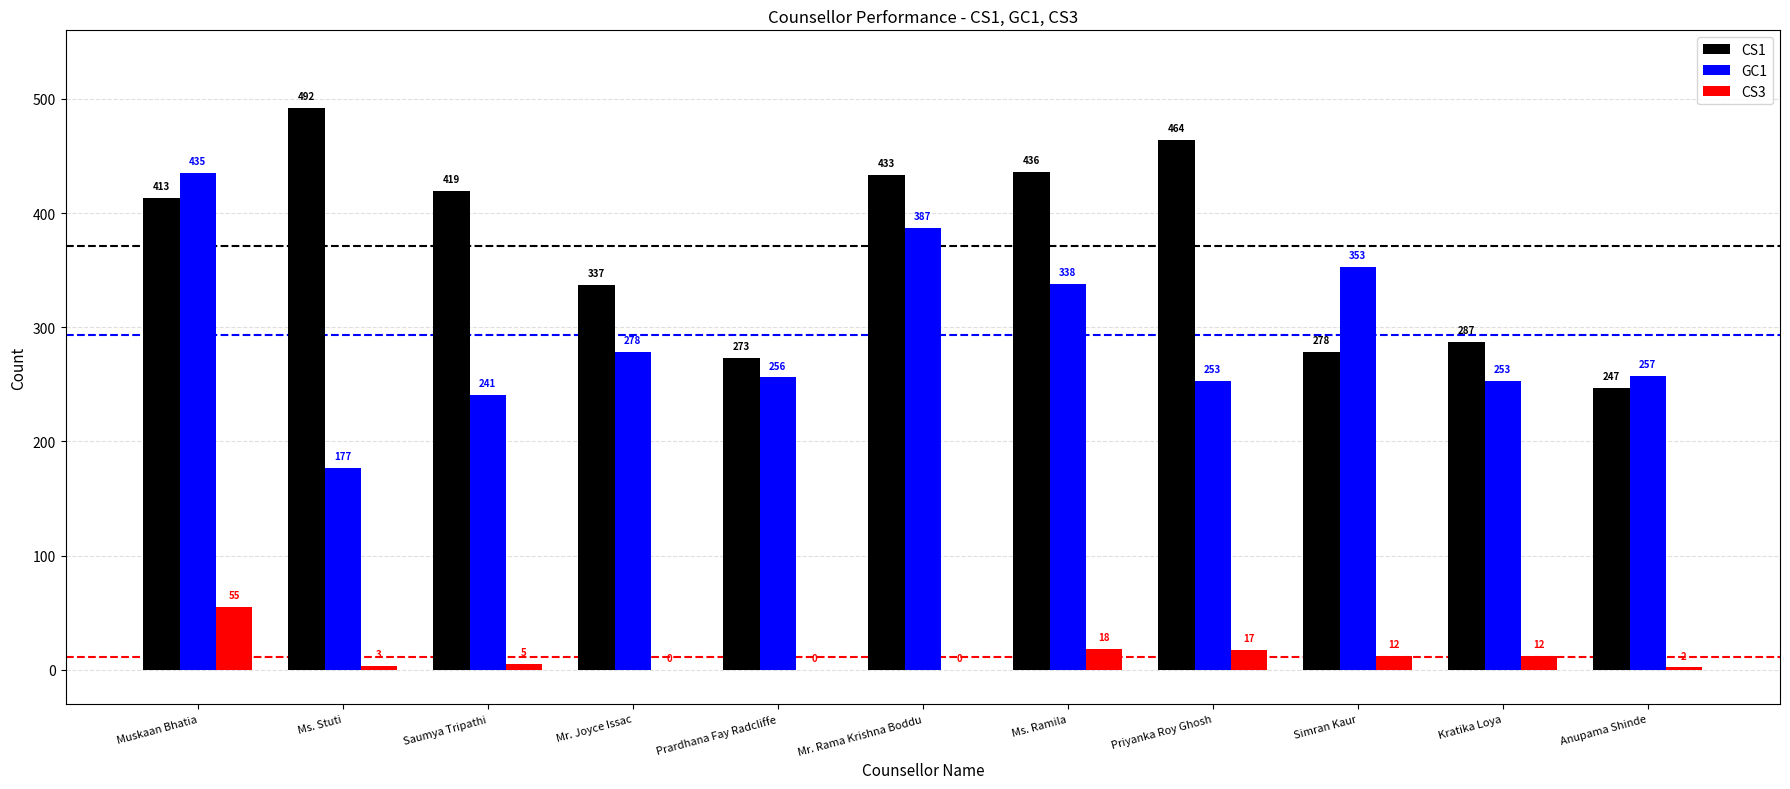

Is the value of CS3 at Mr. Rama Krishna Boddu greater than the value of GC1 at Prardhana Fay Radcliffe?

No